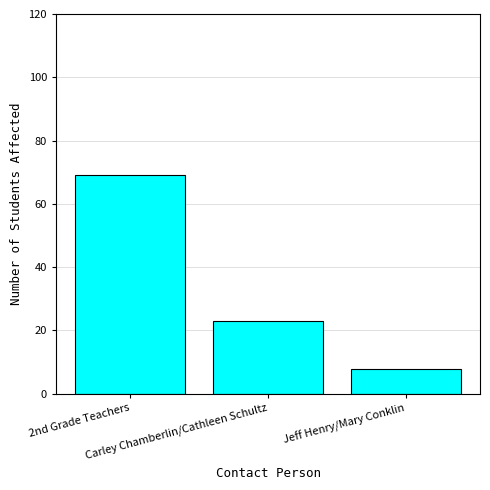

Count the number of categories in the chart.

3